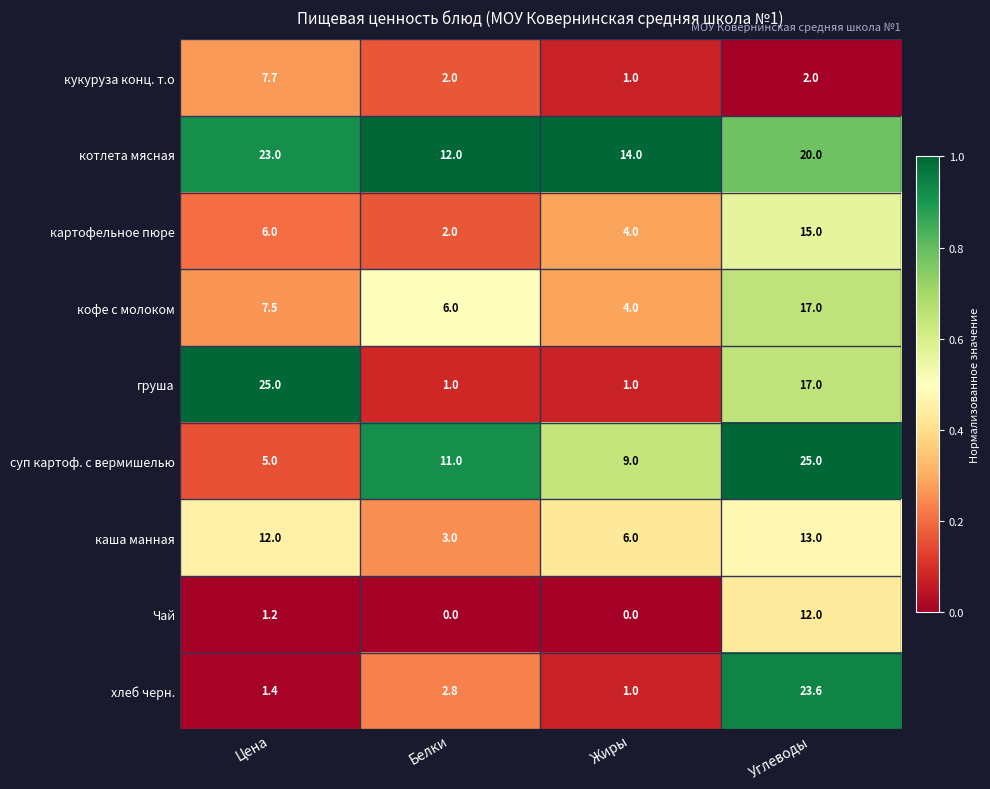

What is the maximum value shown in the chart?

25.0